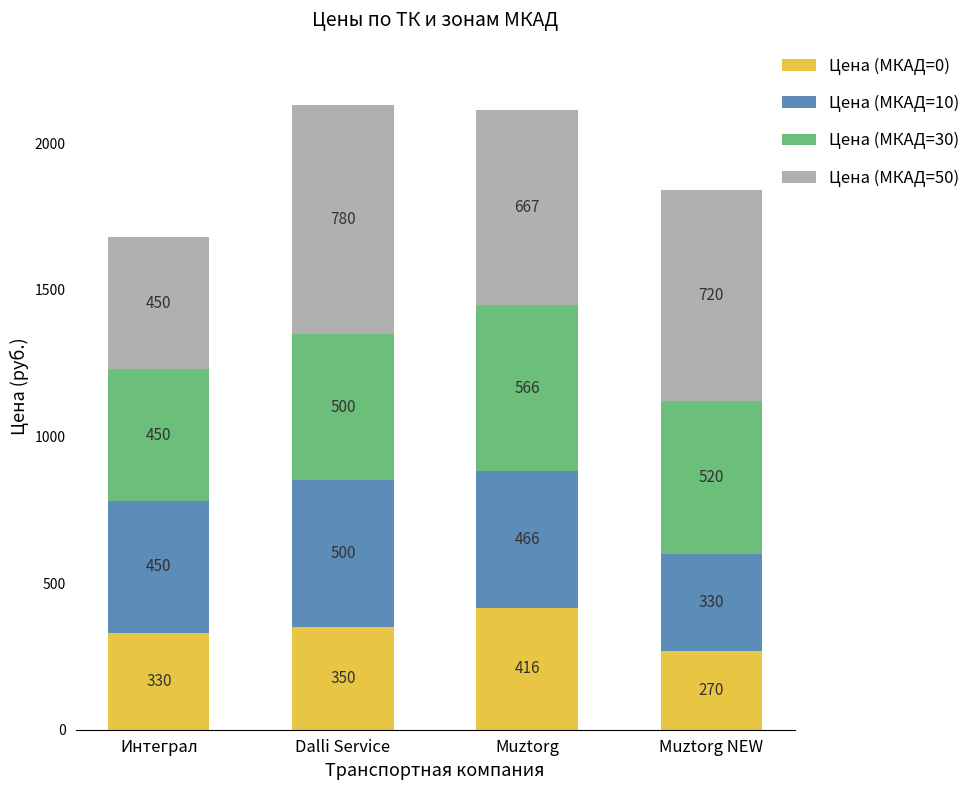

What is the sum of all Цена (МКАД=0) values?

1366